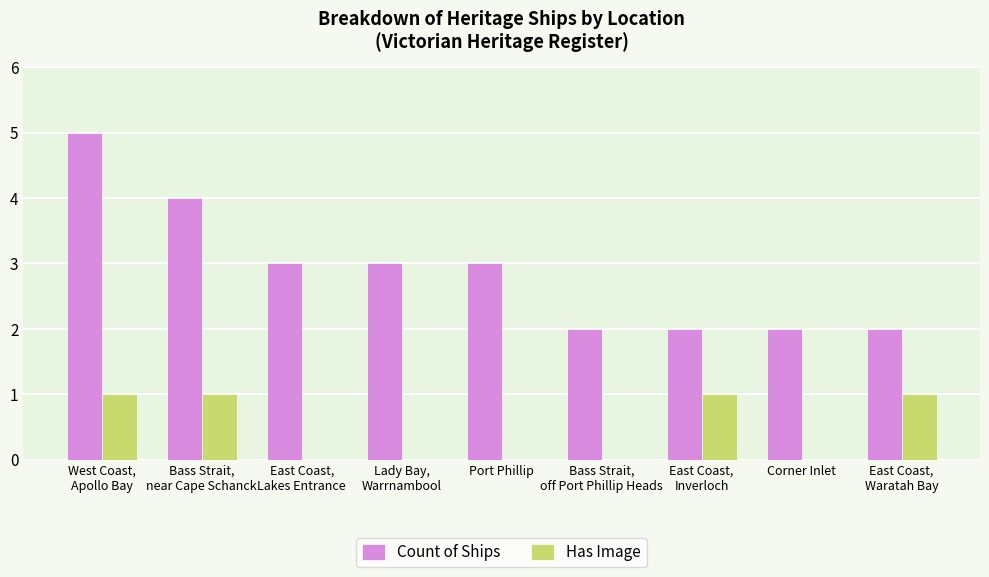

What is the sum of all Count of Ships values?

26